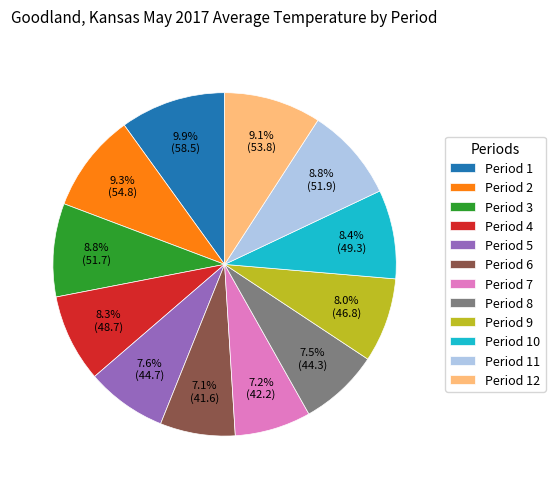

To the nearest percent, what is the combined percentage of Period 10 and Period 3?

17%